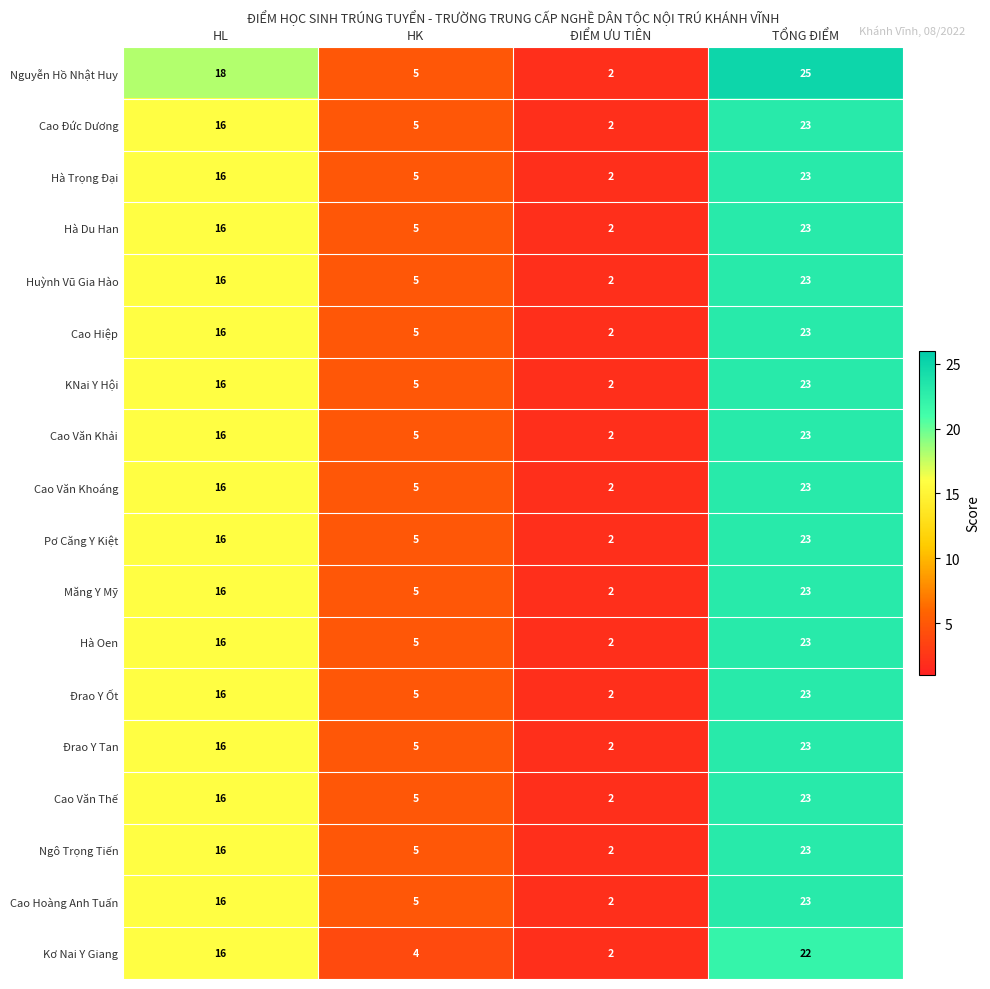

At which category is the sum across all series the highest?

TỔNG ĐIỂM